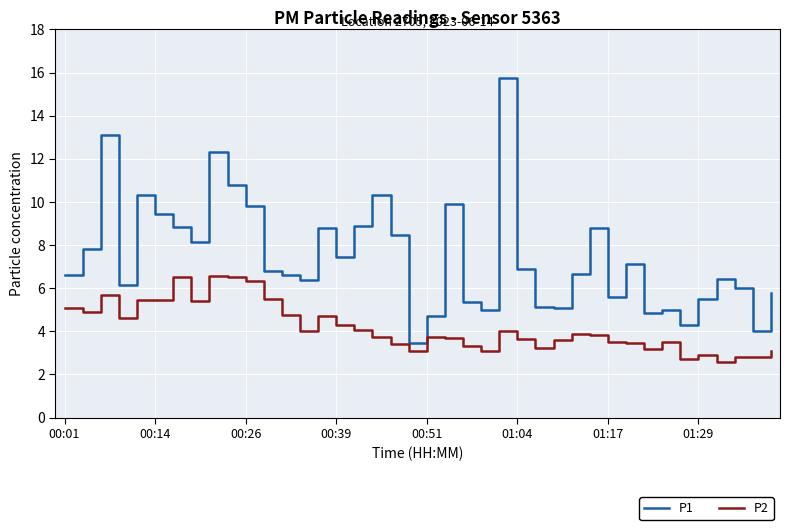

True or false: P1 and P2 intersect in this chart.

False